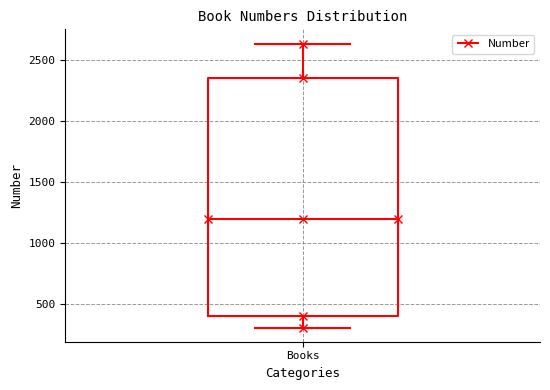

Transcribe this box plot: give where the median line is, the range the box spans, and where the two whiskers end, as read against the y-axis. The values are not printed on the chart, so give them approximately, as read against the axis.

median 1200, box 400 to 2350, whiskers 300 to 2650